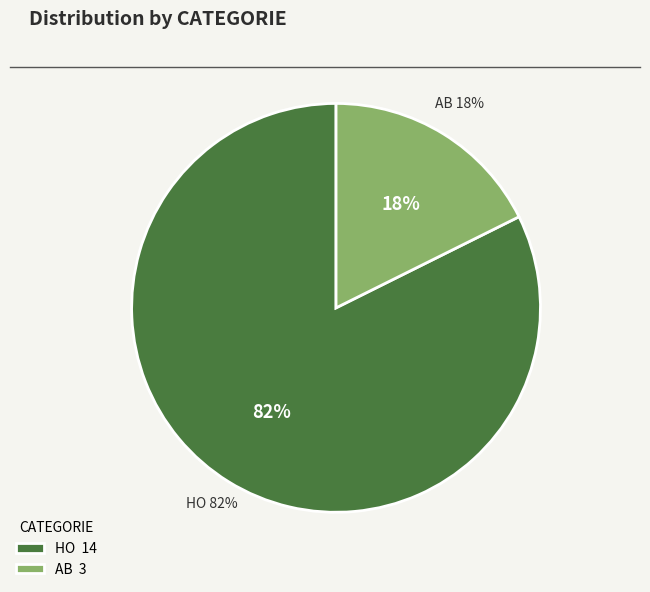

What is the largest slice in the pie chart?

HO